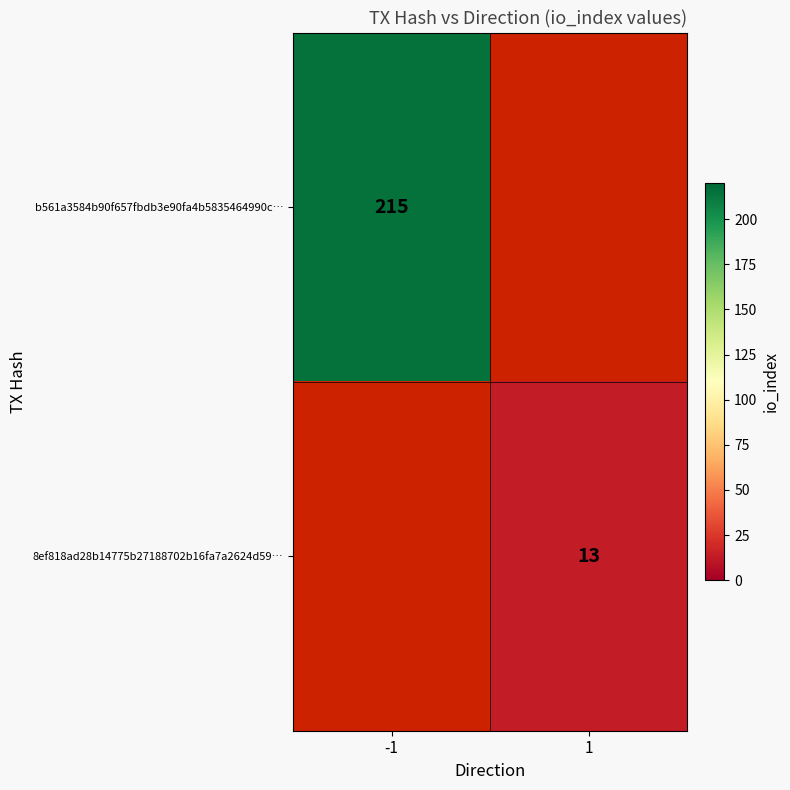

What is the smallest value displayed?

13.0